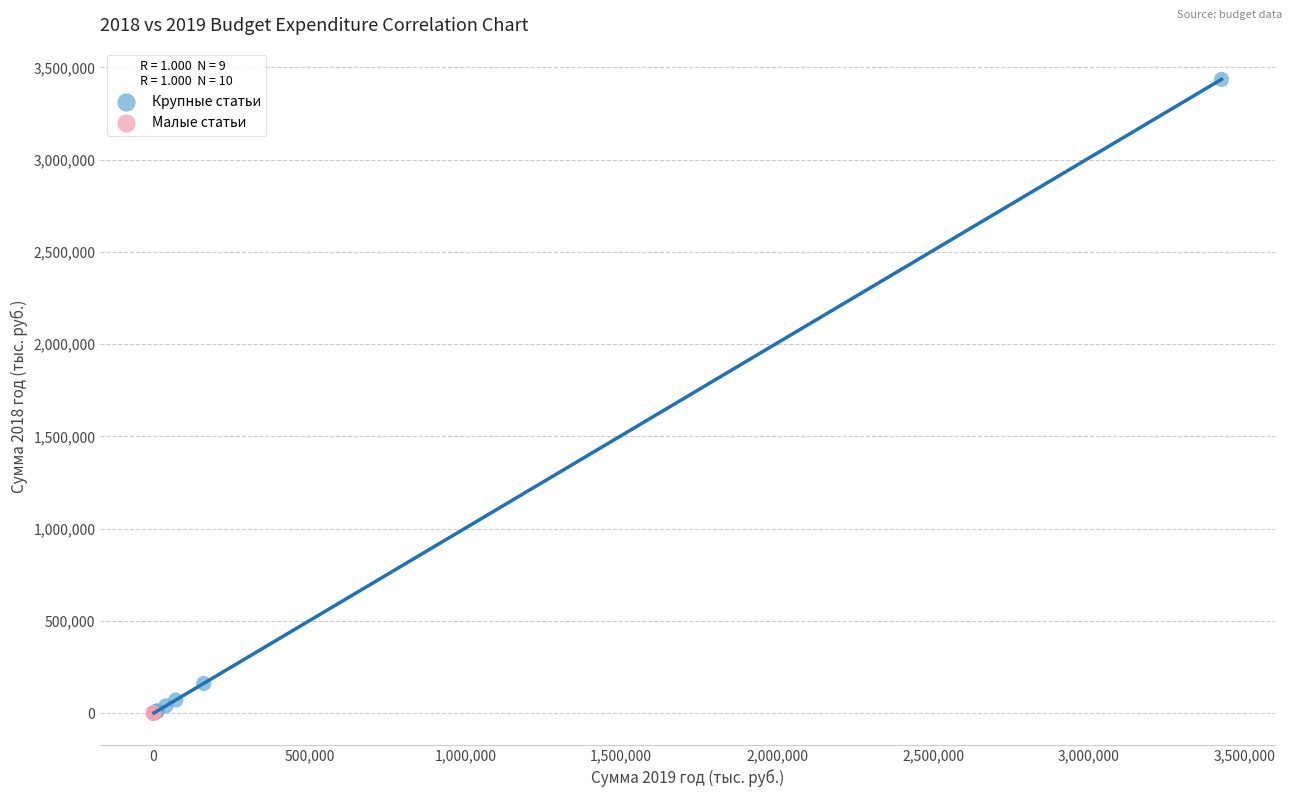

Which series has the widest spread of Y values?

Крупные статьи